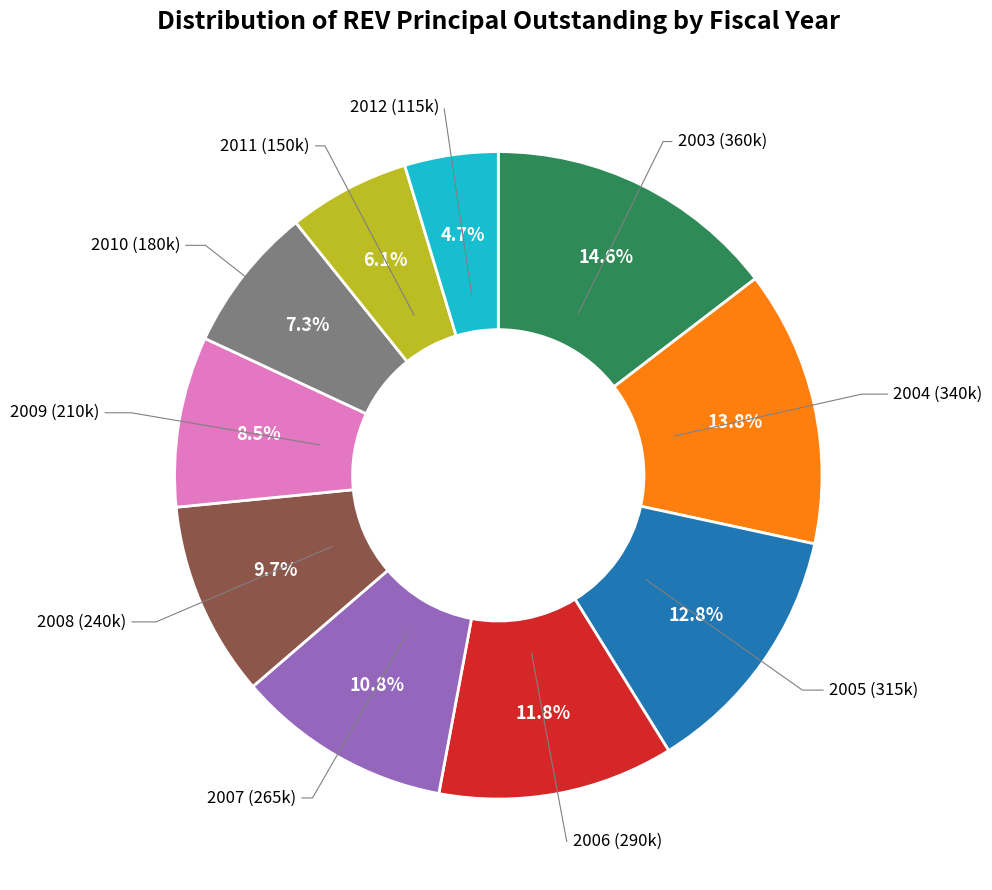

What is the ratio of the value at 2004 to the value at 2008?

1.4